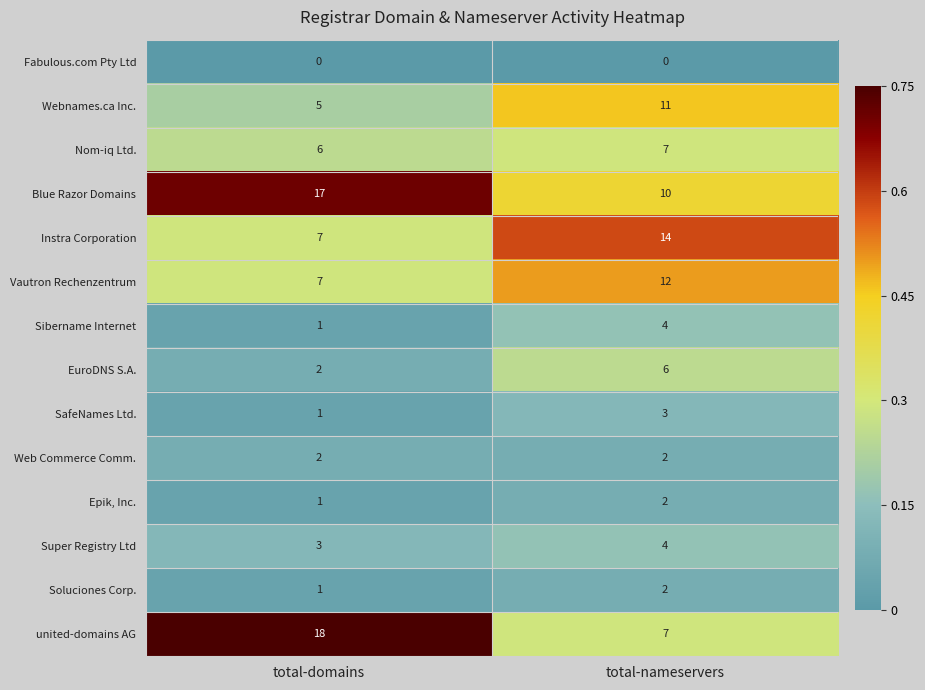

What is the sum of the Super Registry Ltd values at total-domains and total-nameservers?

7